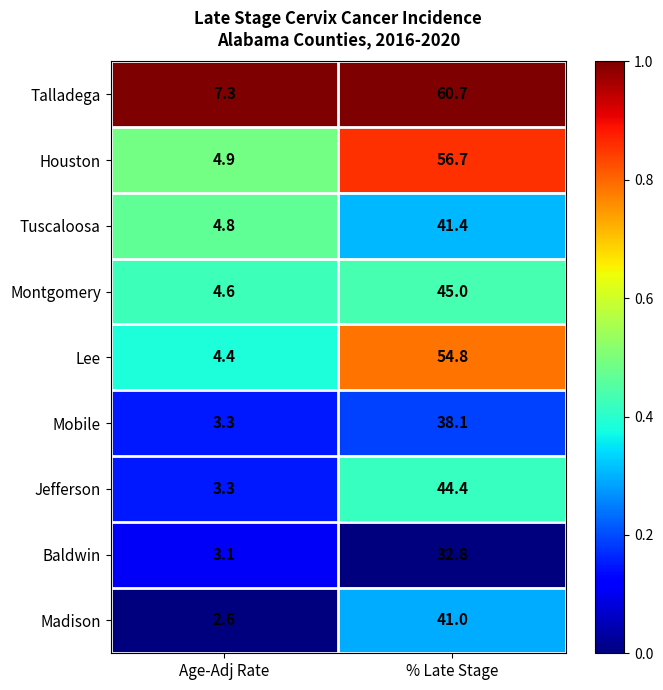

What is the minimum value for Mobile?

3.3